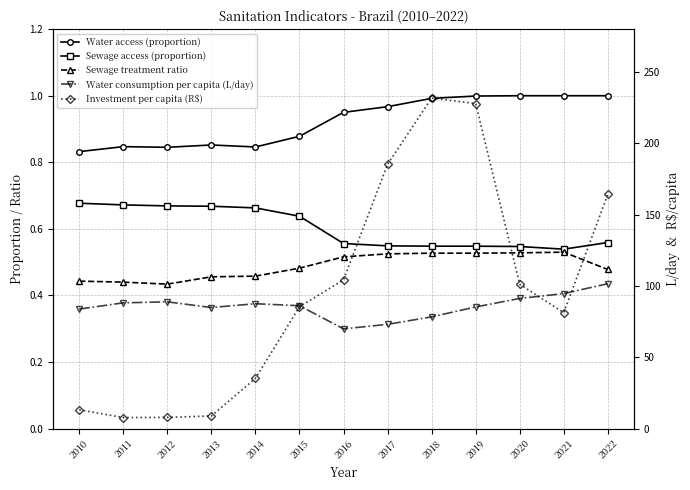

Does the chart have visible grid lines?

Yes